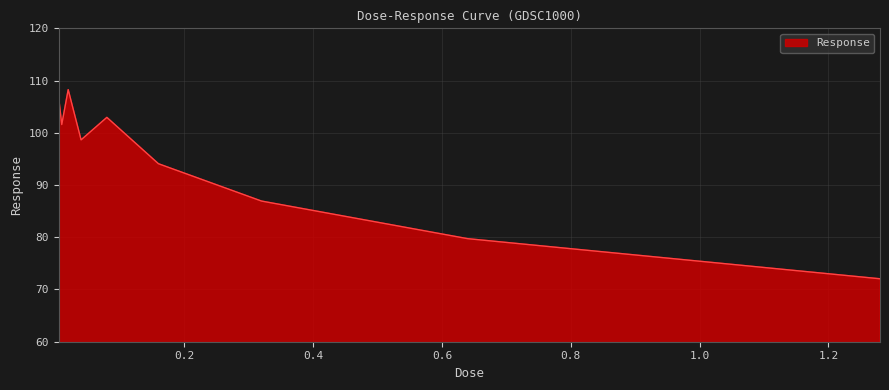

What is the maximum value shown in the chart?

108.3